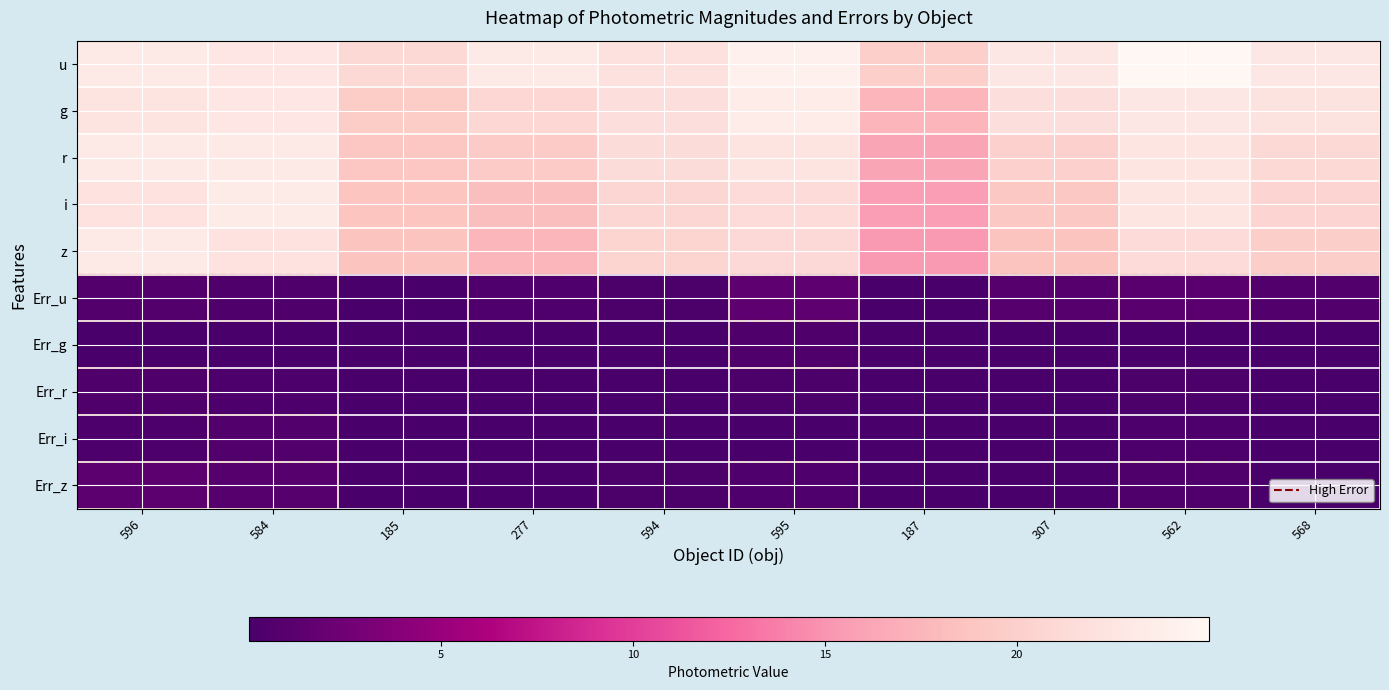

Reading left to right, what are all the values shown in this chart?

u: 596=23.1	584=22.7	185=21.0	277=23.1	594=22.0	595=24.0	187=19.9	307=22.9	562=25.0	568=22.9
g: 596=22.5	584=22.7	185=19.5	277=20.9	594=21.8	595=23.5	187=17.4	307=21.9	562=22.9	568=22.3
r: 596=23.2	584=23.1	185=19.0	277=19.4	594=21.5	595=22.5	187=16.2	307=20.0	562=22.6	568=21.0
i: 596=22.2	584=23.4	185=18.8	277=18.2	594=20.8	595=21.3	187=15.6	307=19.1	562=22.6	568=20.5
z: 596=23.2	584=22.2	185=18.7	277=17.6	594=20.4	595=21.1	187=15.3	307=18.7	562=21.3	568=19.8
Err_u: 596=0.7	584=0.4	185=0.1	277=0.6	594=0.3	595=1.4	187=0.0	307=0.8	562=1.2	568=0.7
Err_g: 596=0.2	584=0.2	185=0.0	277=0.0	594=0.1	595=0.4	187=0.0	307=0.1	562=0.2	568=0.1
Err_r: 596=0.5	584=0.4	185=0.0	277=0.0	594=0.1	595=0.3	187=0.0	307=0.0	562=0.2	568=0.1
Err_i: 596=0.3	584=0.6	185=0.0	277=0.0	594=0.1	595=0.1	187=0.0	307=0.0	562=0.3	568=0.1
Err_z: 596=1.3	584=0.9	185=0.0	277=0.0	594=0.2	595=0.6	187=0.0	307=0.1	562=0.5	568=0.2